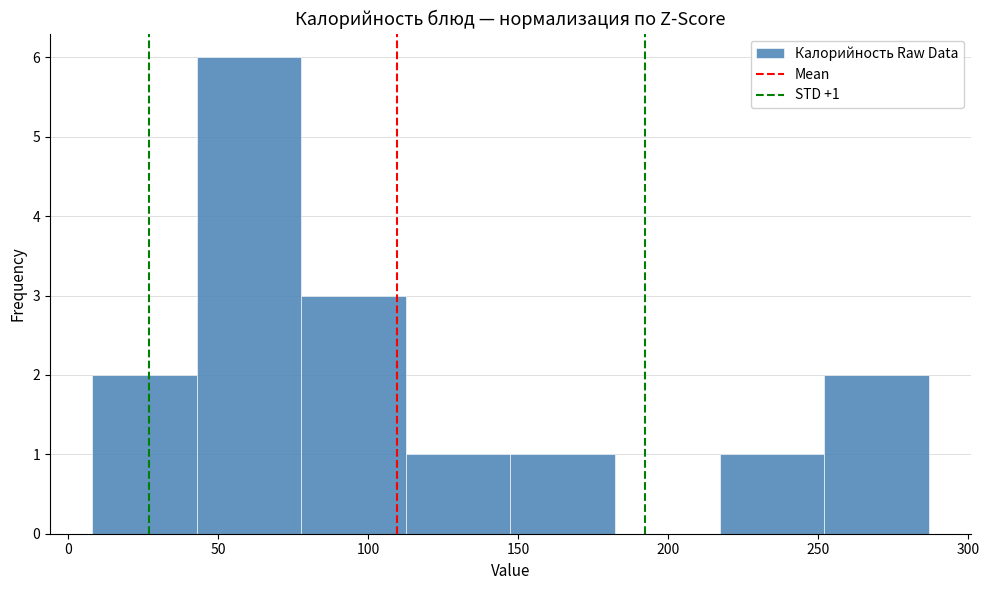

Over which range of the x-axis is the bar tallest?

45 to 80